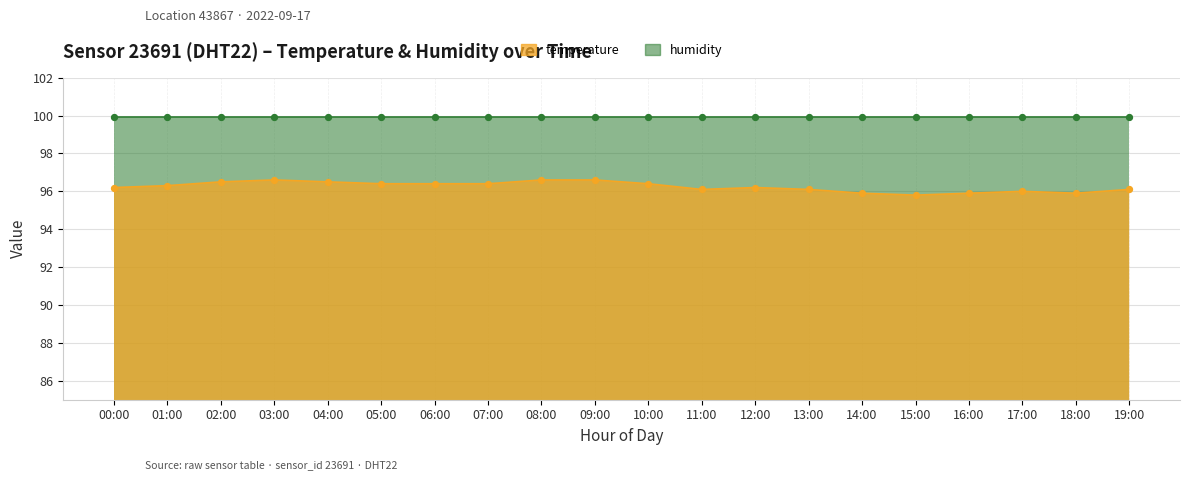

What is the change in value from 06:00 to 13:00?

-0.3